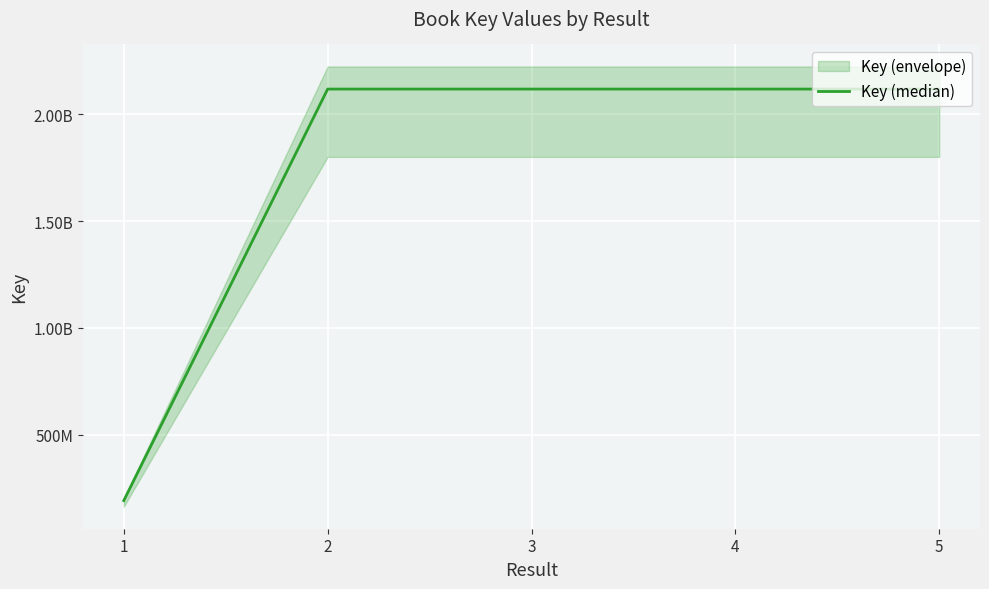

Rank the categories by value from highest to lowest.

2, 3, 5, 4, 1